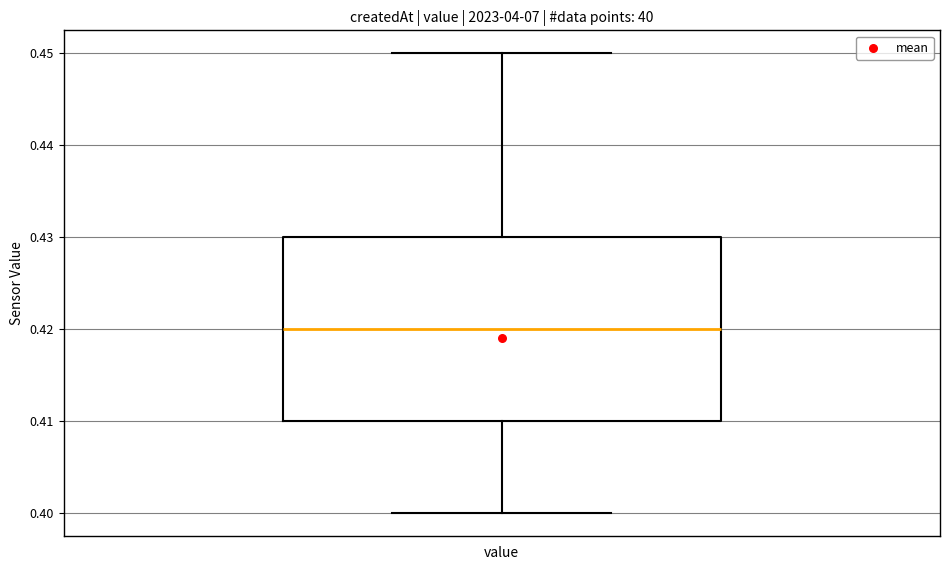

Where does the median line of the box for value sit on the y-axis? The values are not printed on the chart, so give them approximately, as read against the axis.

0.42